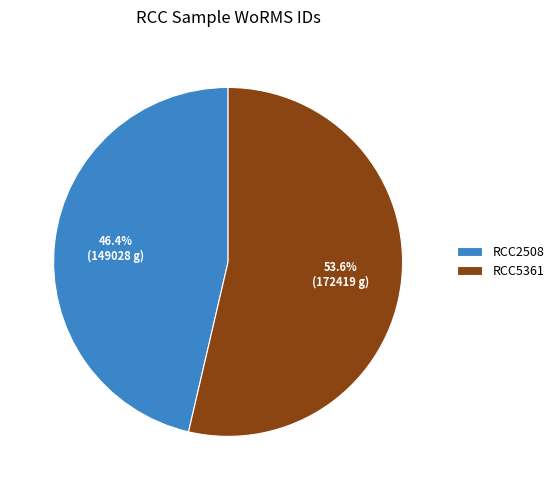

How many slices are in this pie chart?

2